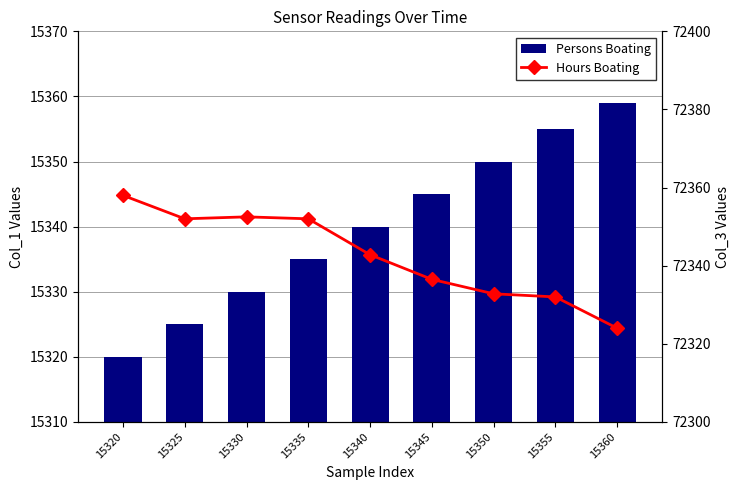

Rank the series by their average value, from highest to lowest.

Hours Boating, Persons Boating